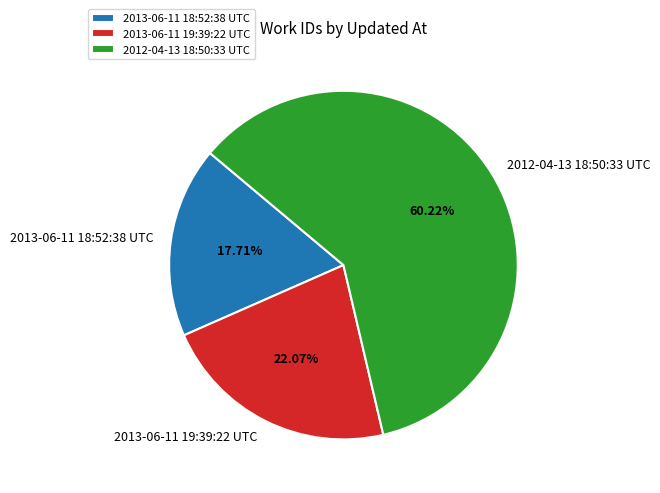

Approximately how many times larger is the value at 2012-04-13 18:50:33 UTC compared to 2013-06-11 18:52:38 UTC?

3.4